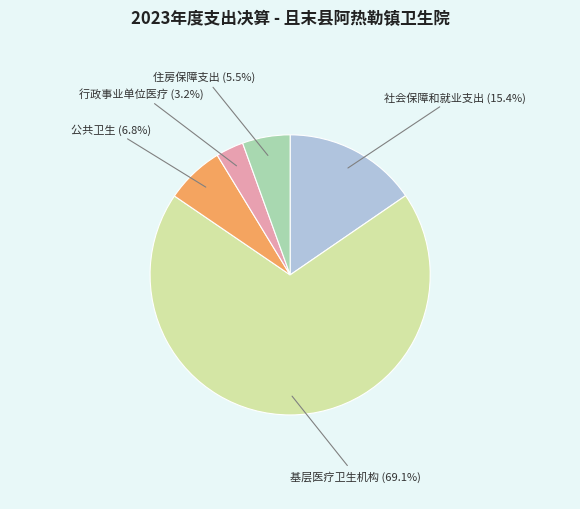

Which category has the biggest portion of the pie?

基层医疗卫生机构